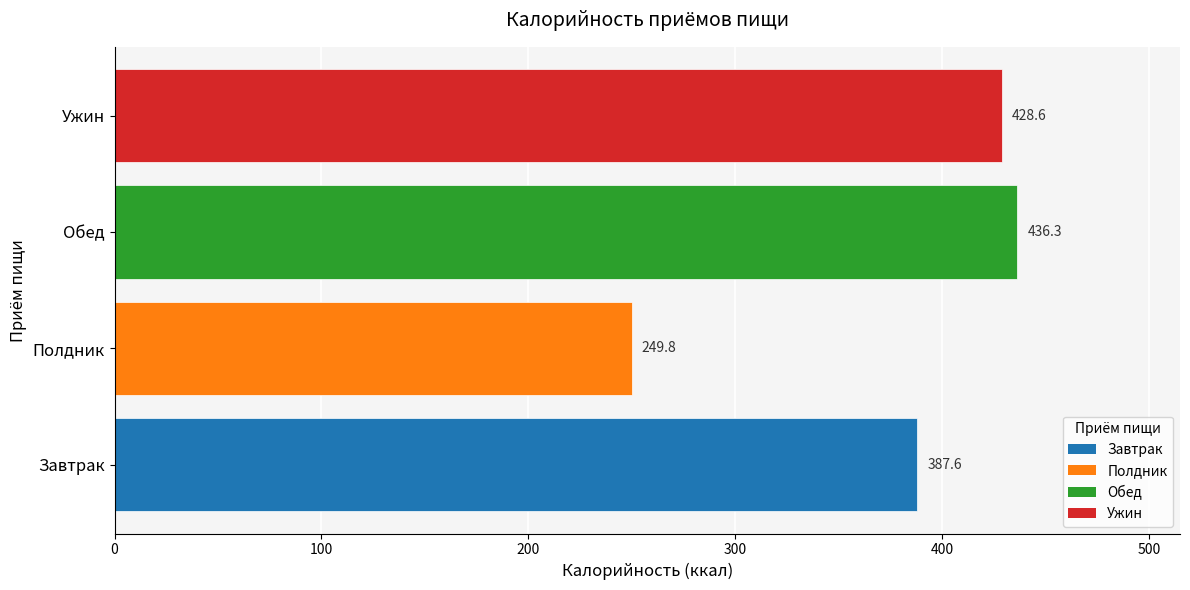

What is the sum of the values at Ужин and Полдник?

678.4